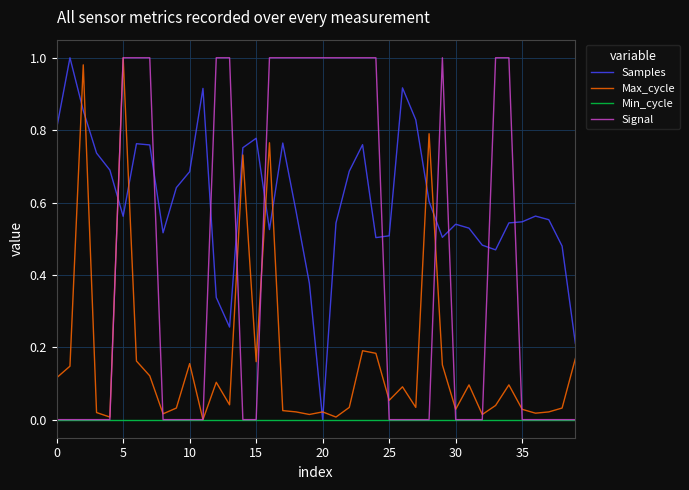

How many times do Signal and Samples cross each other?

10